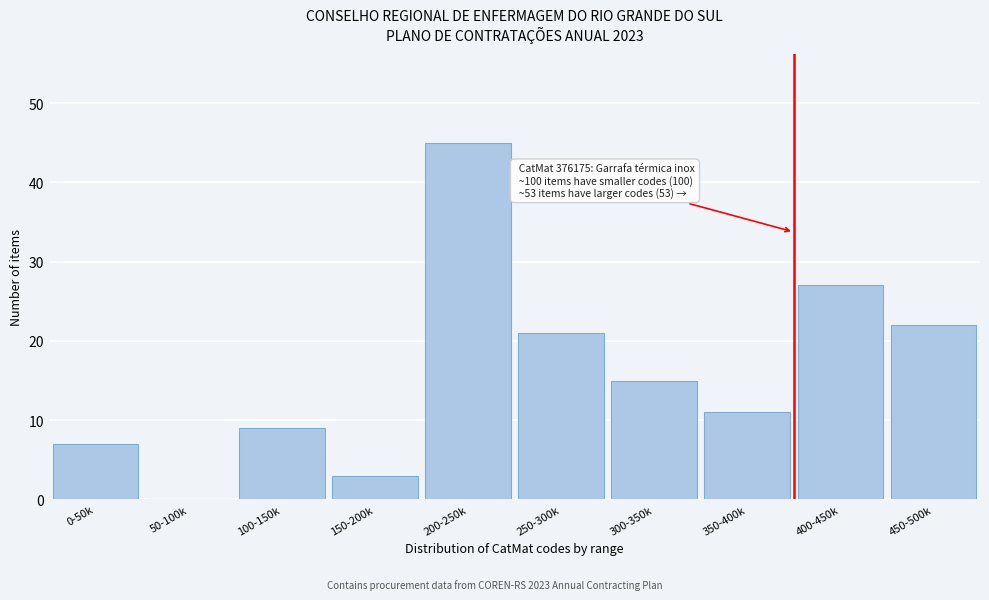

Reading left to right, list all the values displayed in this chart.

0-50k=7	50-100k=0	100-150k=9	150-200k=3	200-250k=45	250-300k=21	300-350k=15	350-400k=11	400-450k=27	450-500k=22